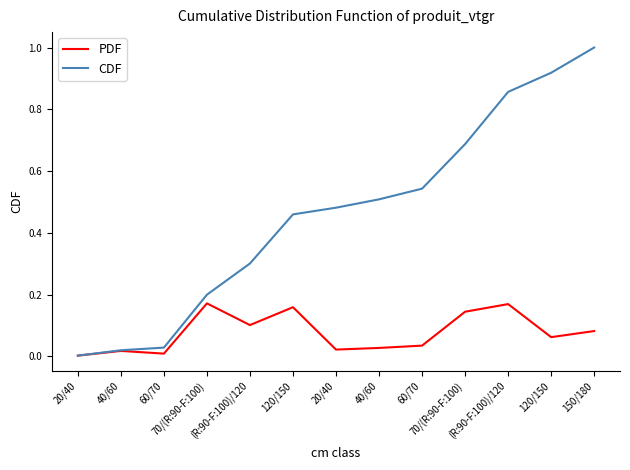

Which has a higher value, 20/40 or 120/150?

120/150